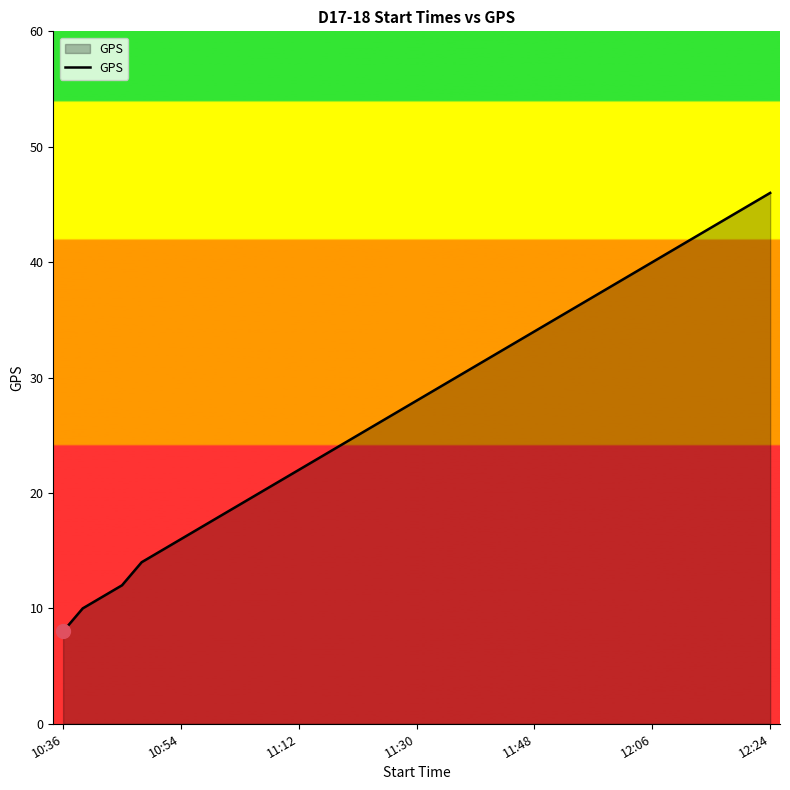

What is the greatest value displayed?

46